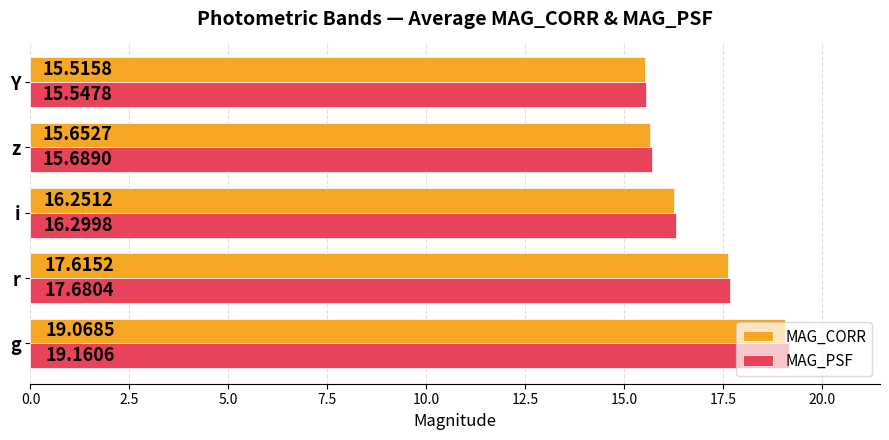

Count the number of categories in the chart.

5